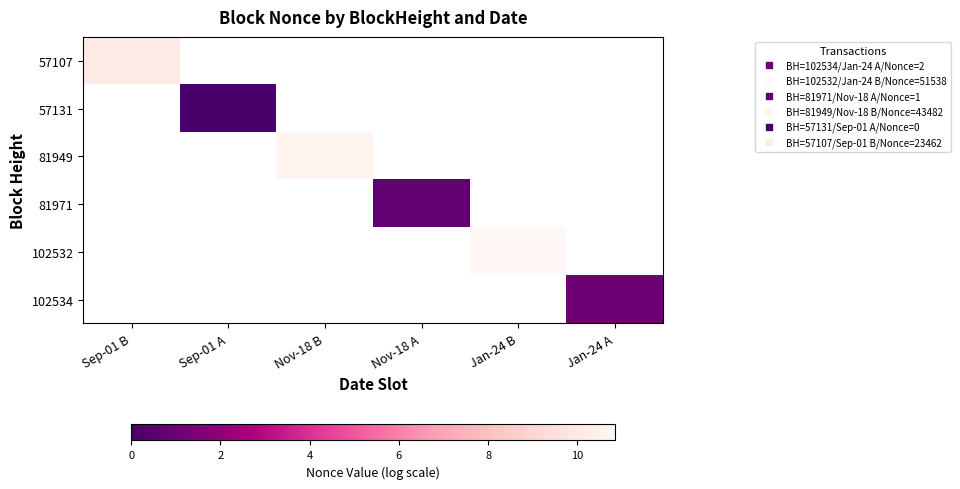

How many values in 57107 are above zero?

1